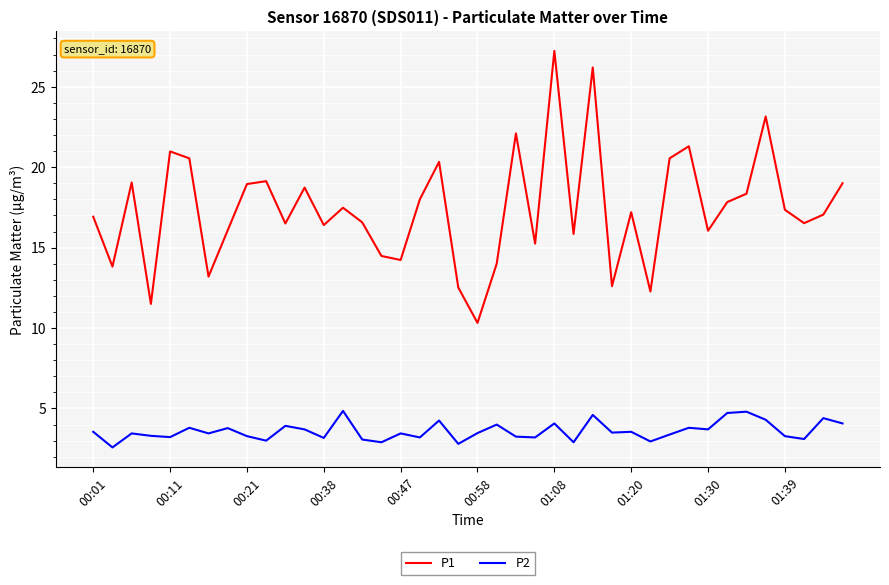

Rank the series by their maximum value, from lowest to highest.

P2, P1